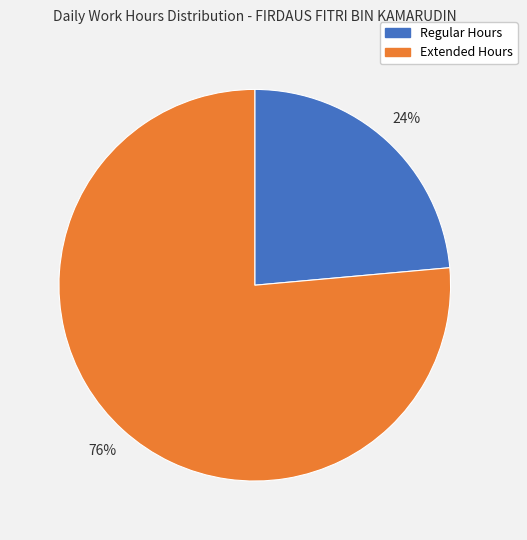

To the nearest percent, what is the average slice percentage?

50%